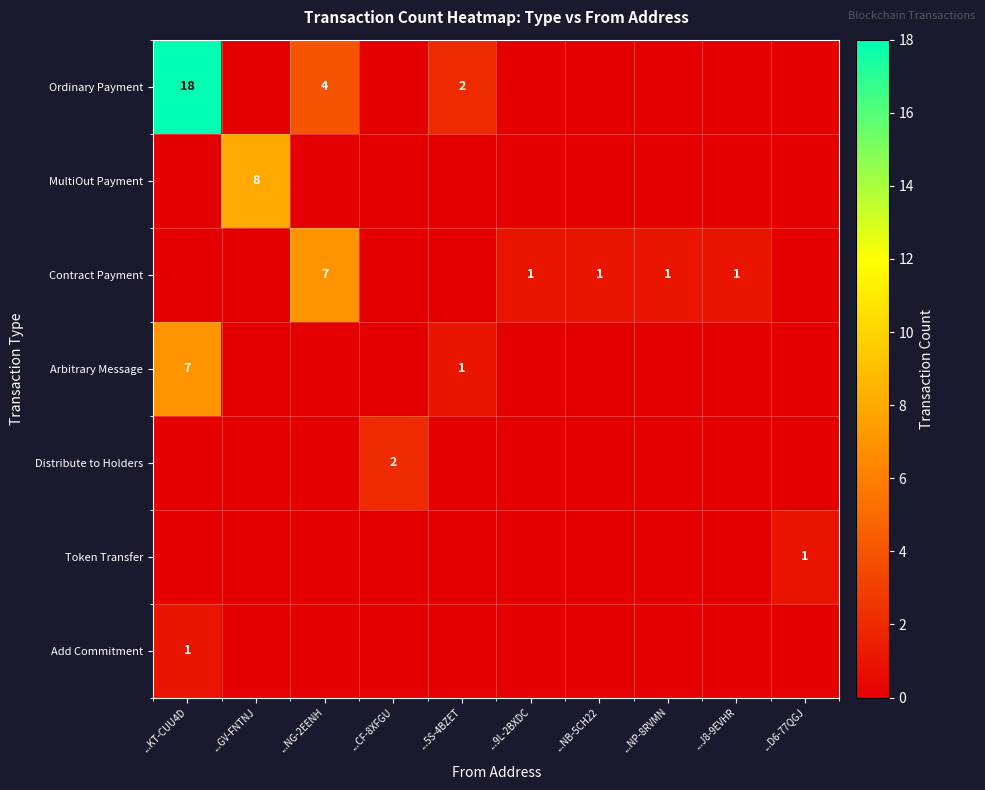

True or false: Add Commitment has a value of 0 at ...9L-2BXDC.

True